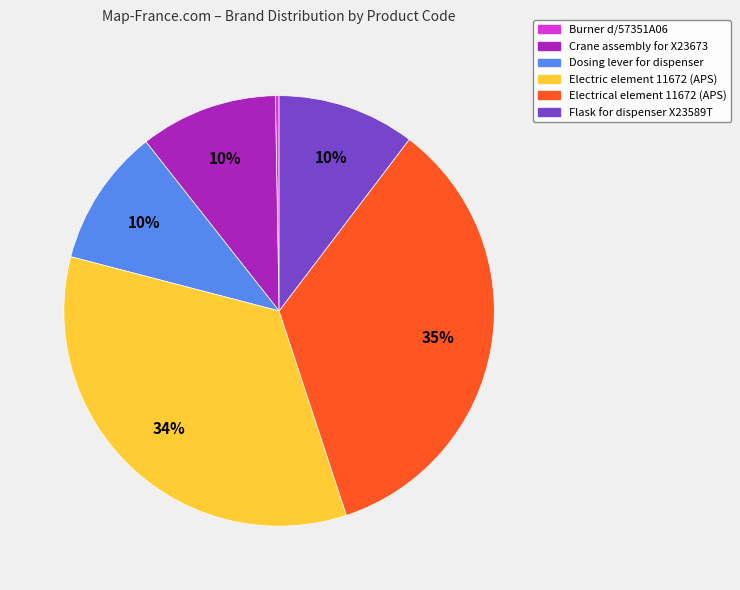

What percentage is the Flask for dispenser X23589T slice, to the nearest percent?

10%